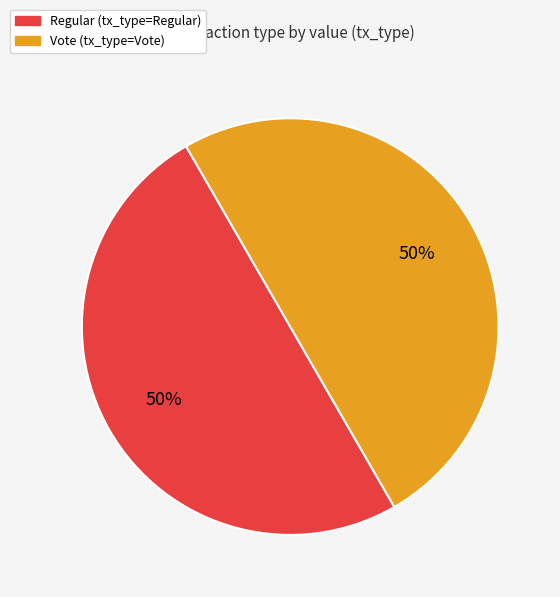

To the nearest percent, what is the average slice percentage?

50%